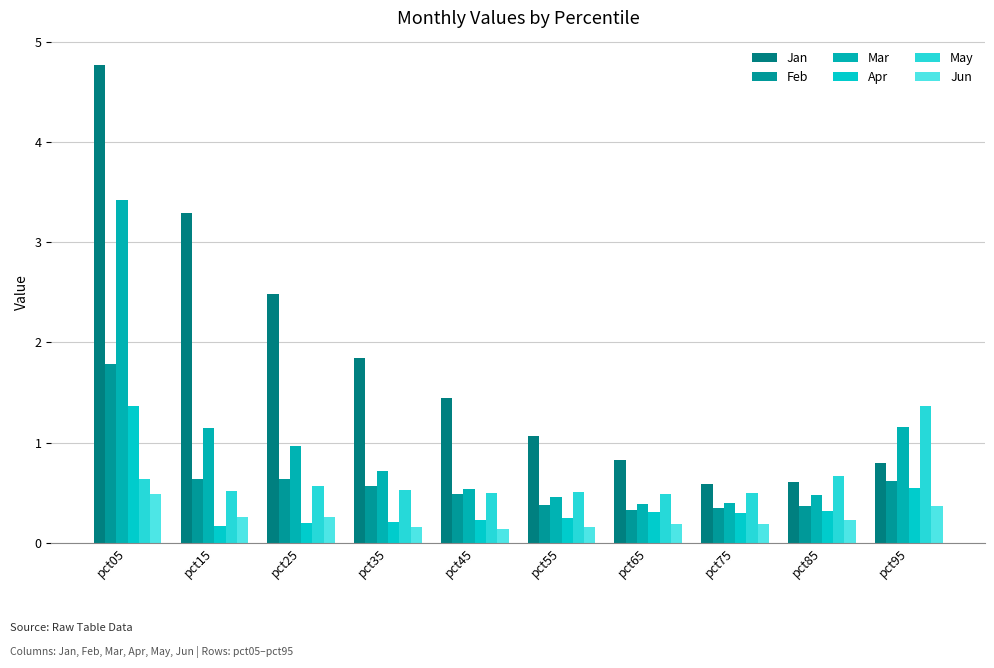

Which series changed the most between pct05 and pct45?

Jan